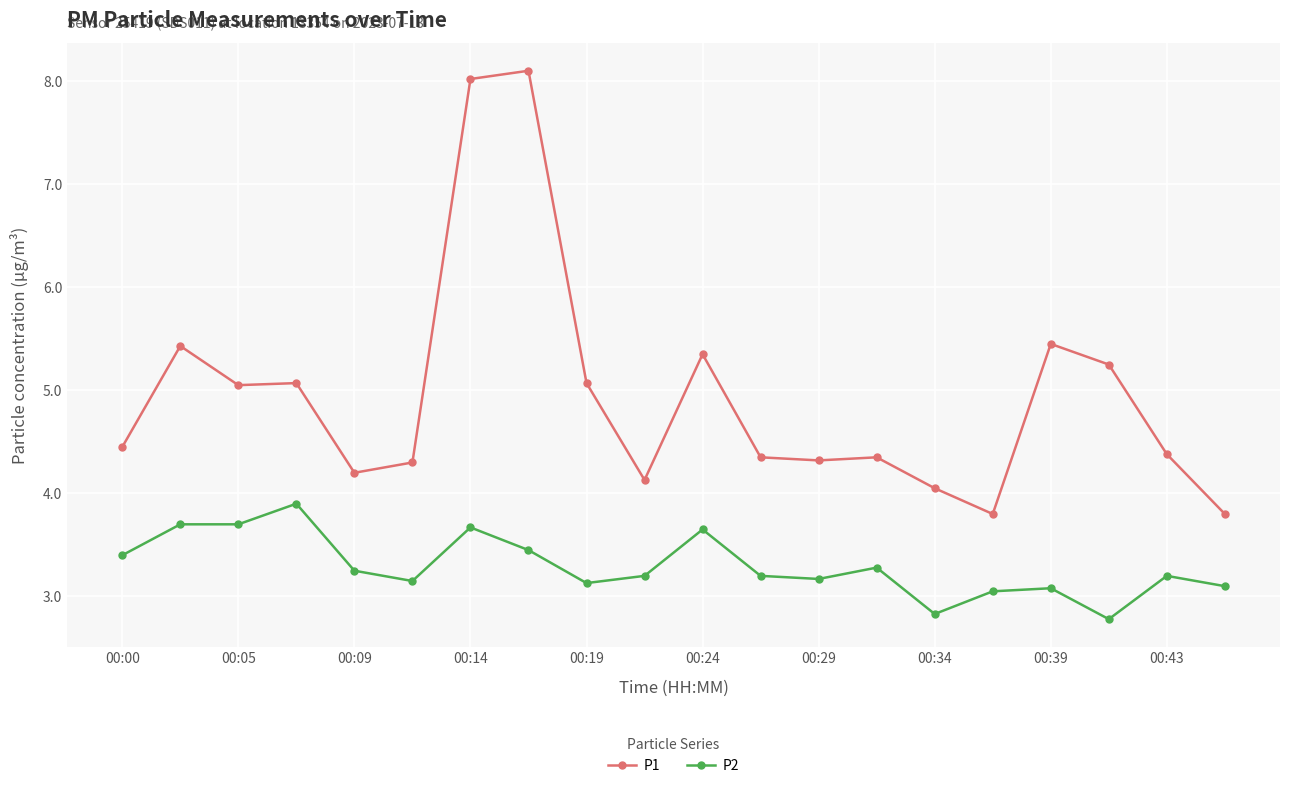

What is the maximum value shown in the chart?

8.1